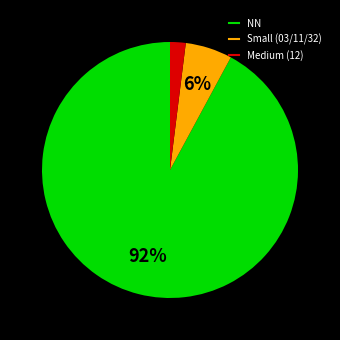

To the nearest percent, what is the difference between the largest and smallest slice percentages?

90%